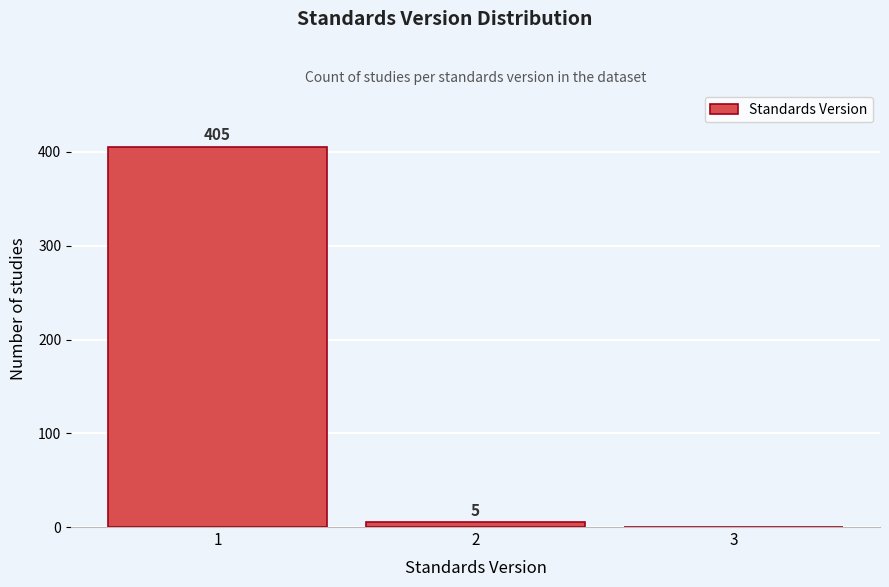

Which range on the x-axis has the tallest bar?

0.5 to 1.5